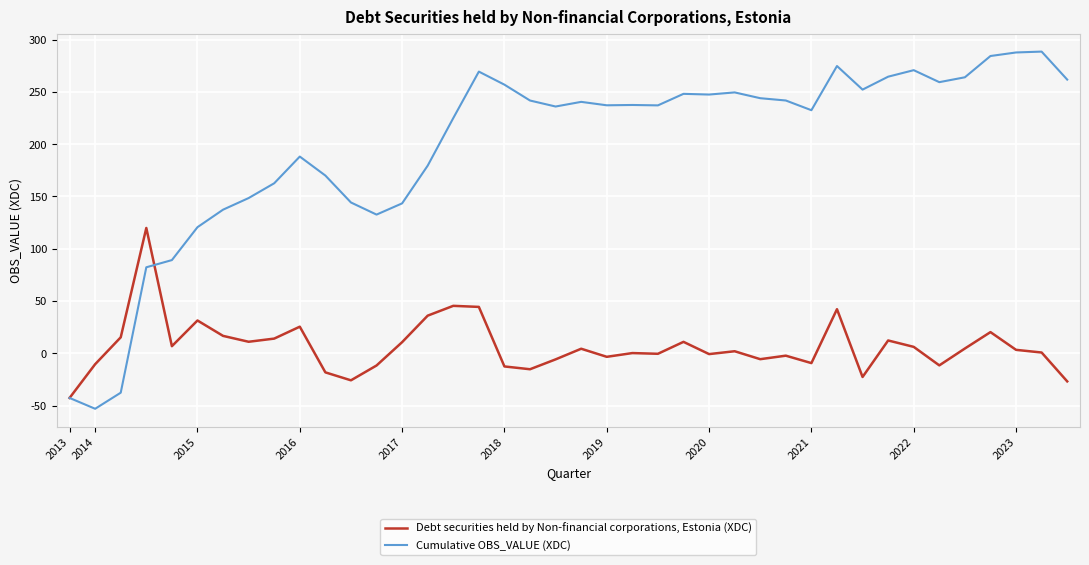

Which series has the largest total across all categories?

Cumulative OBS_VALUE (XDC)